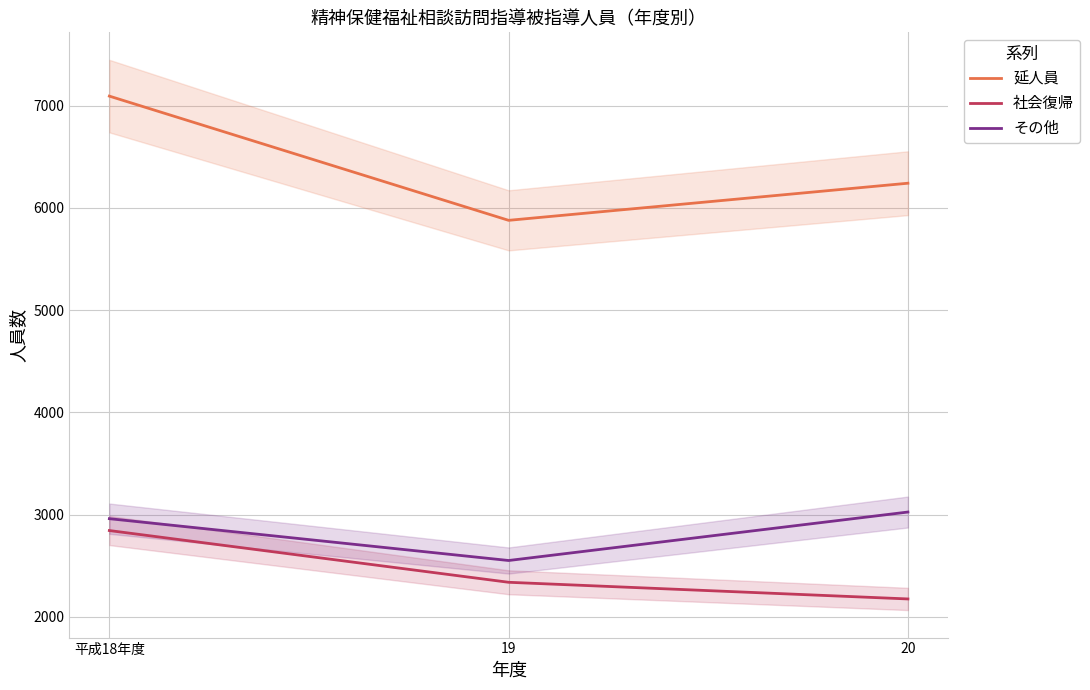

At which category is the sum across all series the highest?

平成18年度